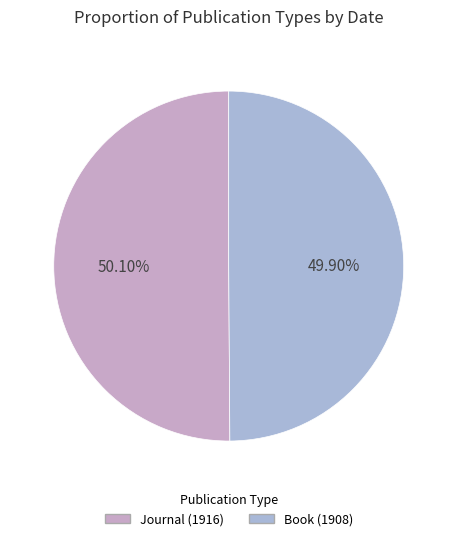

Is it true that Book (1908) is 50% of the pie?

True